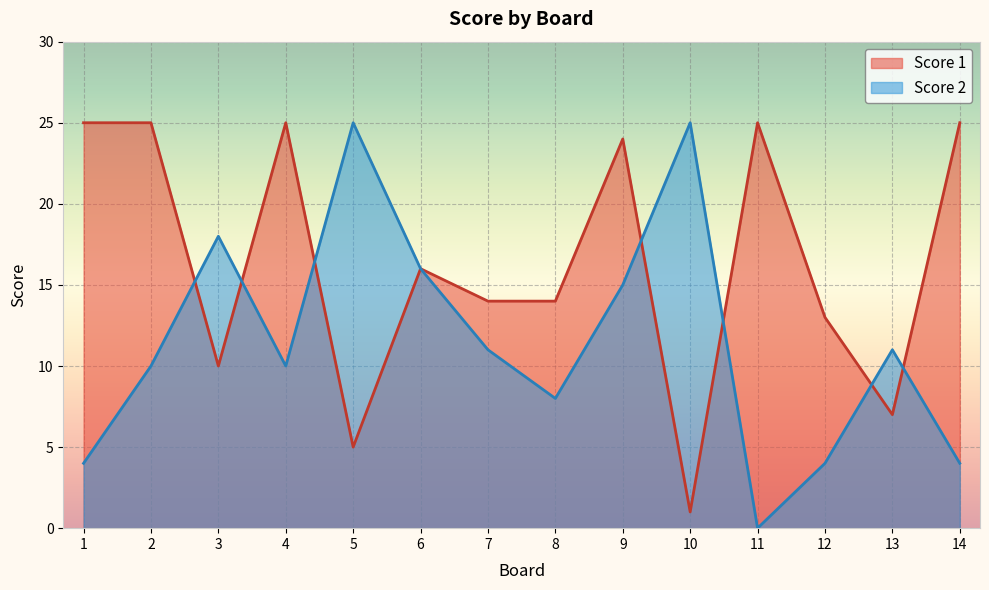

True or false: Score 2 has a value of 8 at 8.

True